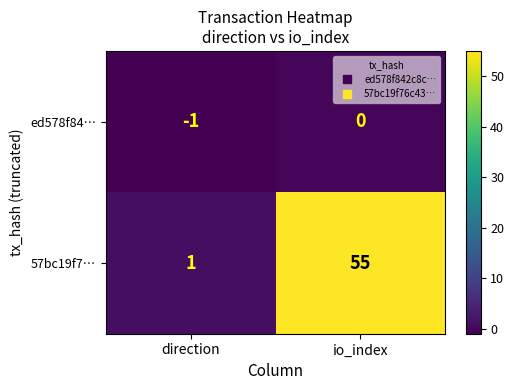

The ed578f84… series shows -2 at direction. True or false?

False